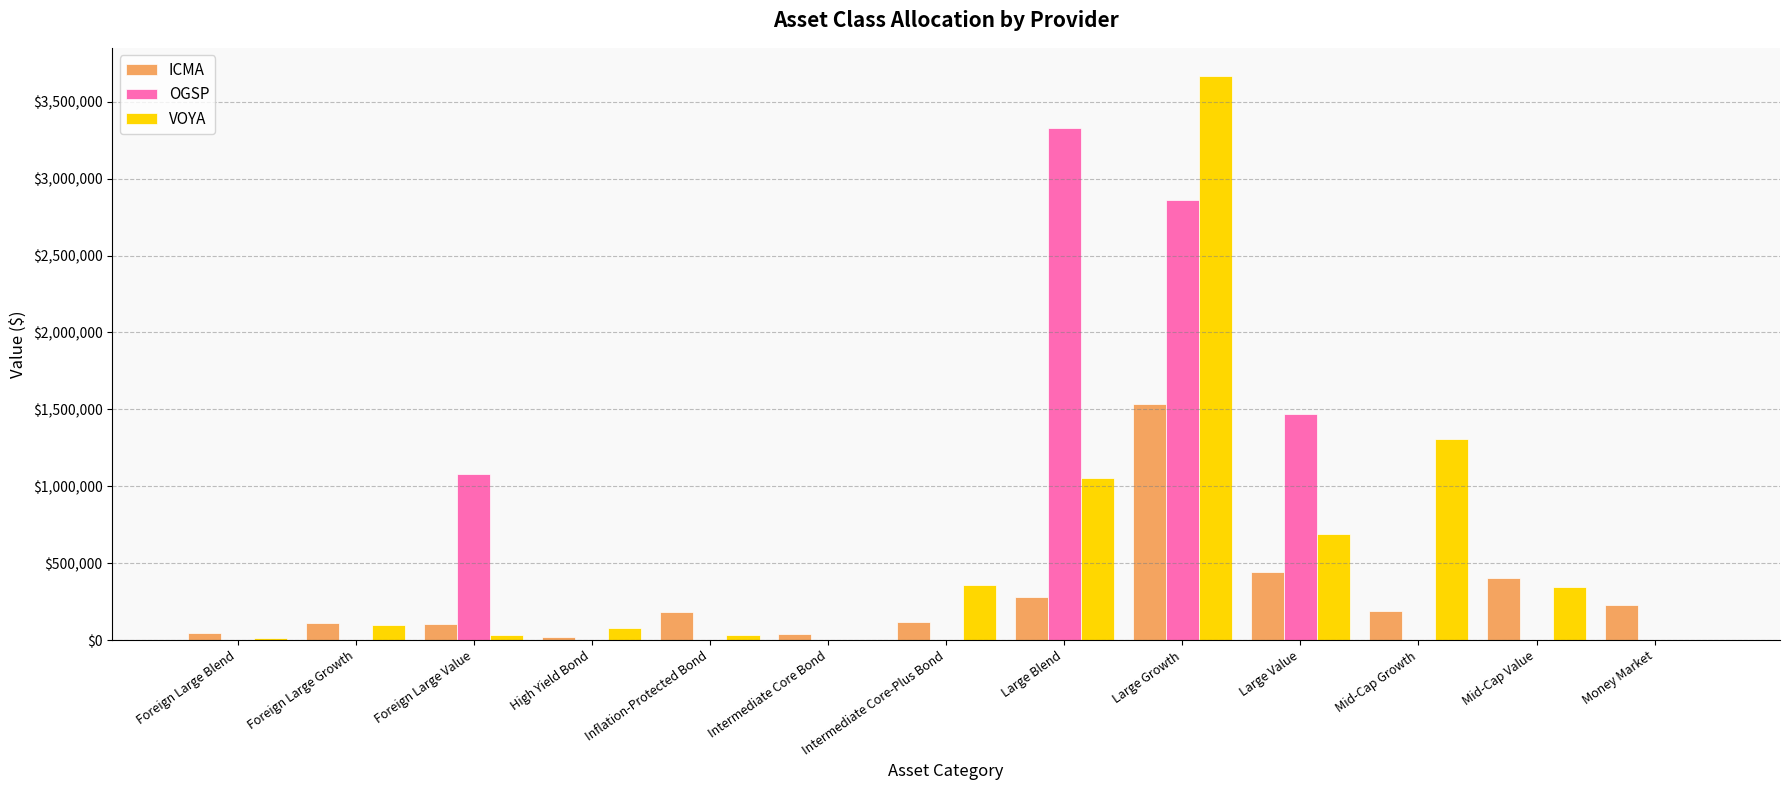

What is the difference between the OGSP values at Large Value and Mid-Cap Growth?

1471499.9